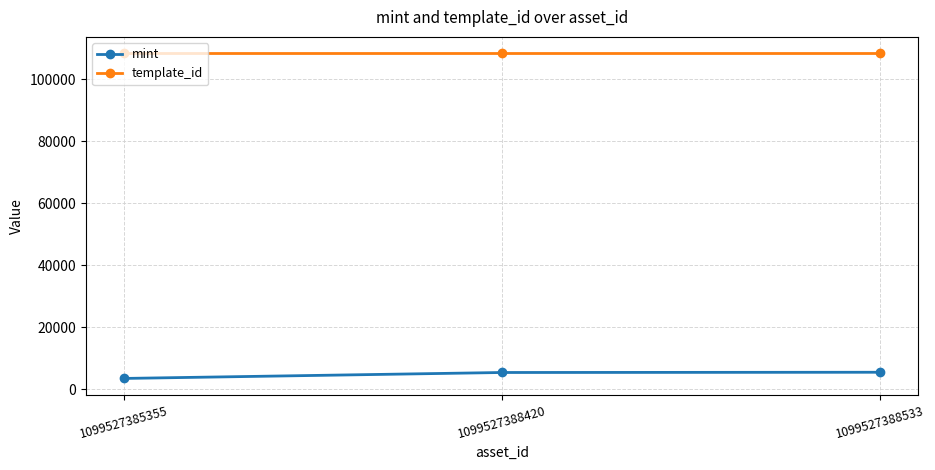

What is the minimum value for mint?

3443